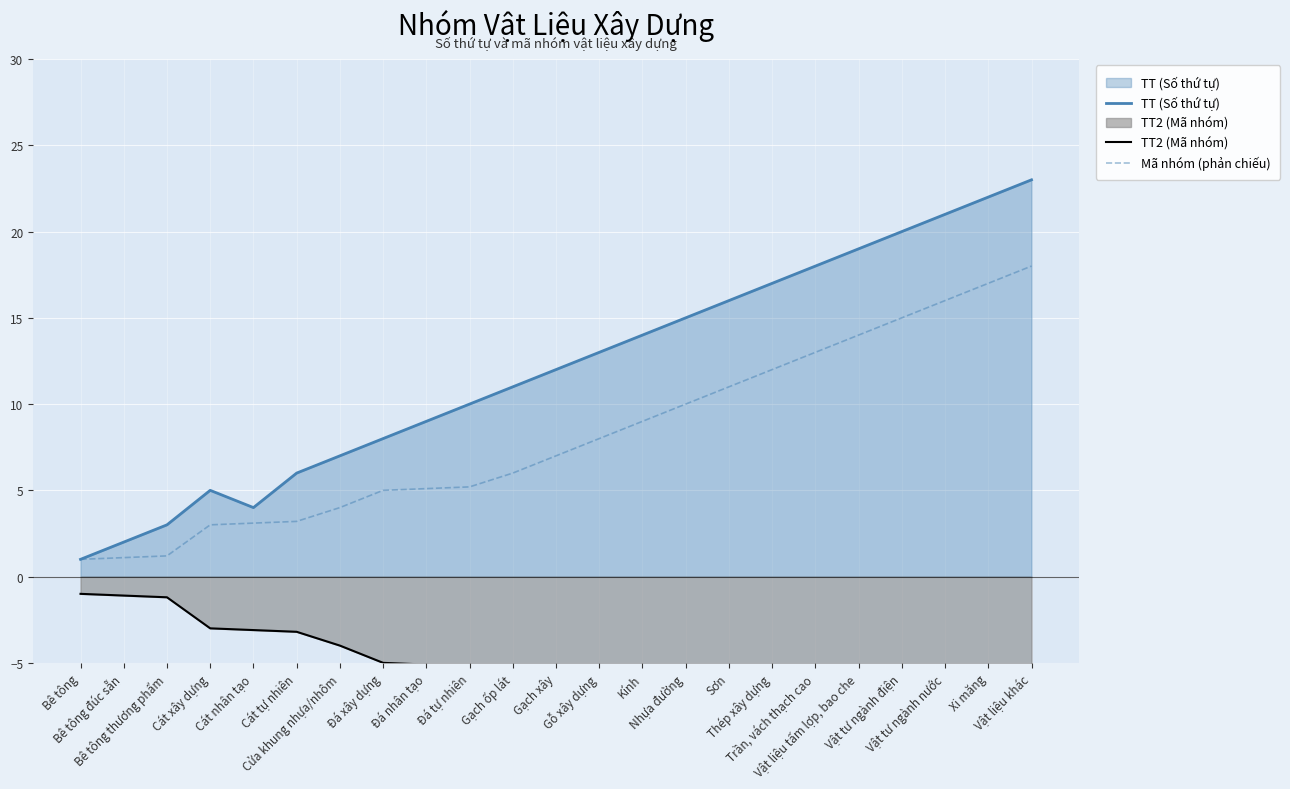

Does the chart display data point markers on the line(s)?

No